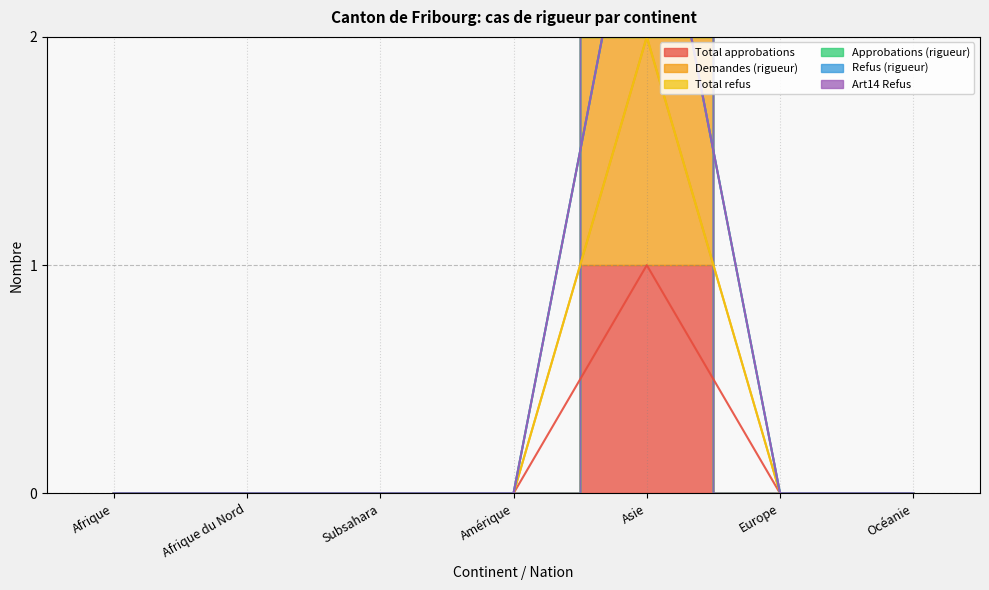

True or false: Approbations (rigueur) and Demandes (rigueur) cross at least once.

False